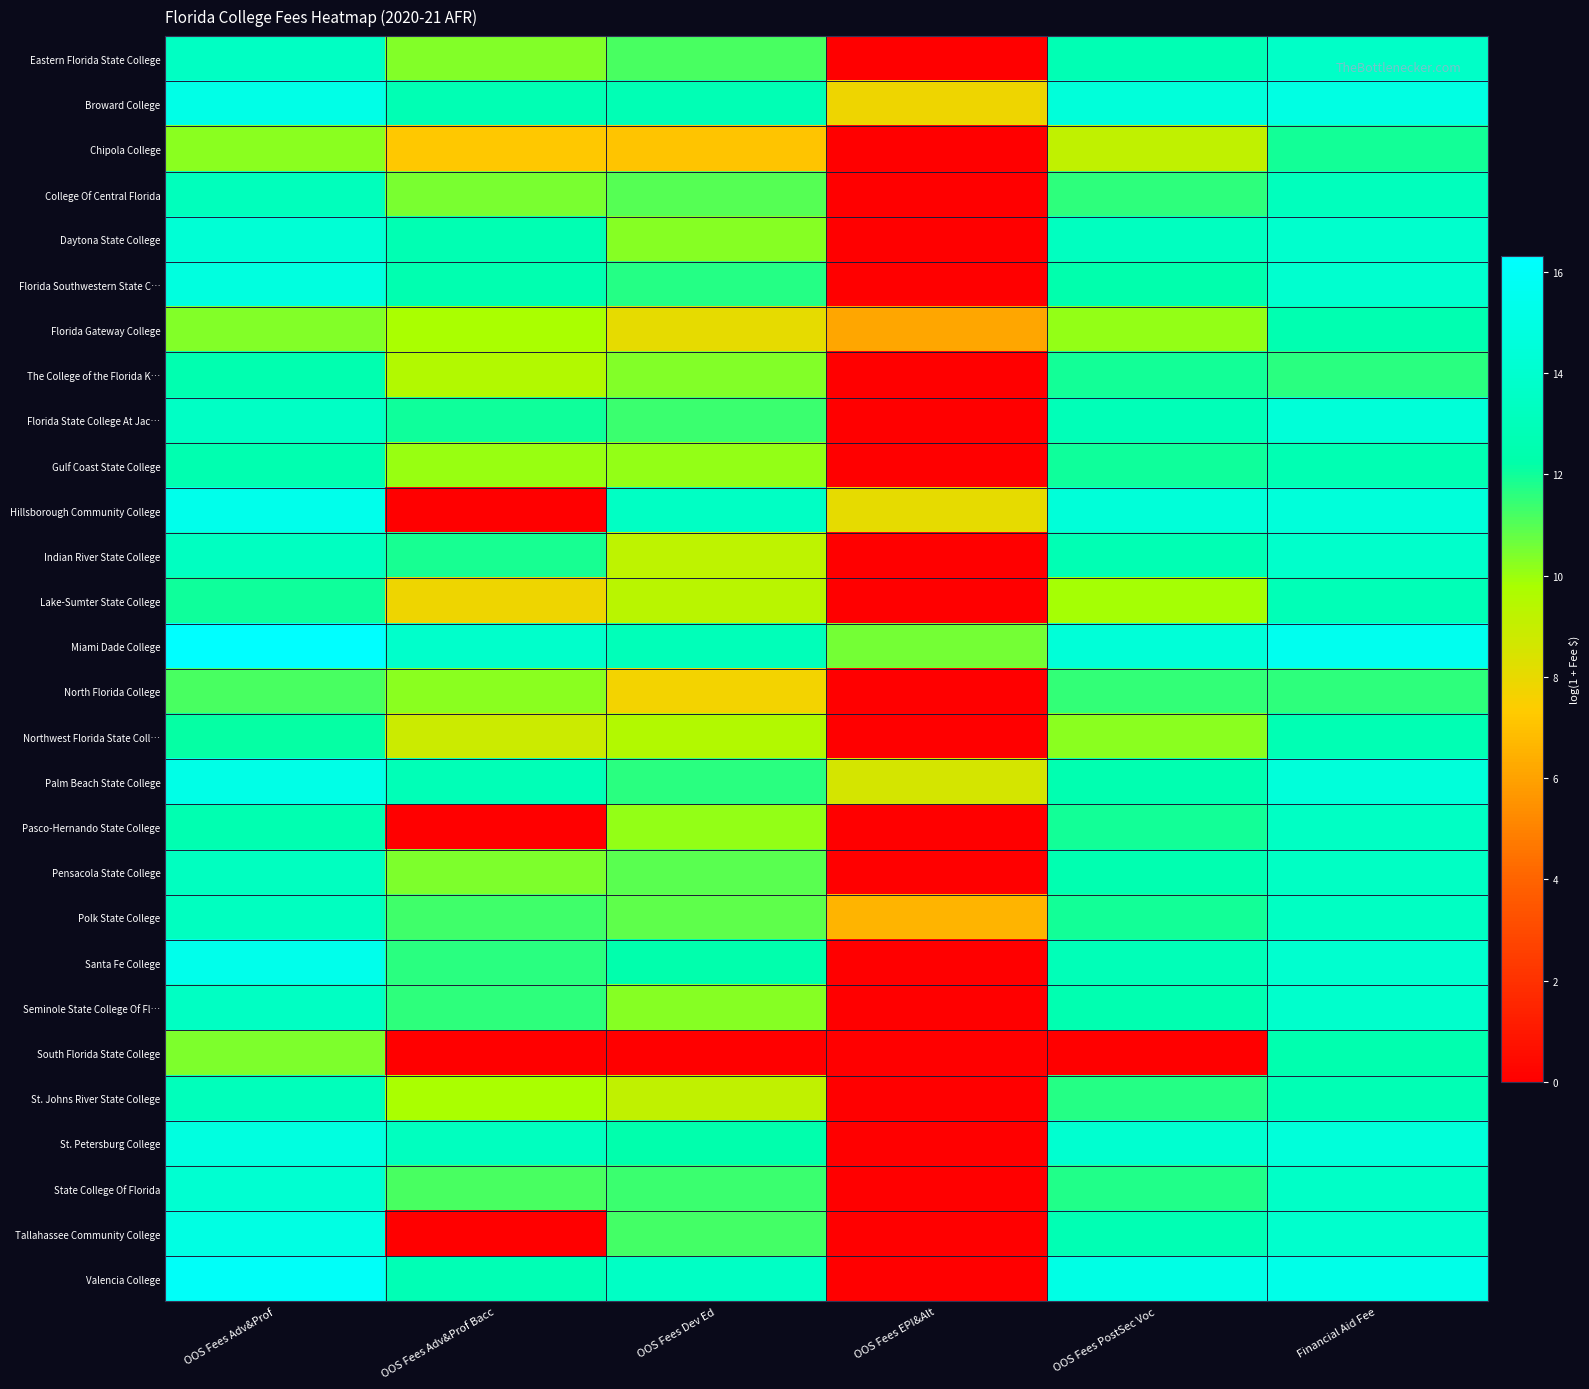

What is the total value across all series at OOS Fees PostSec Voc?

333.8